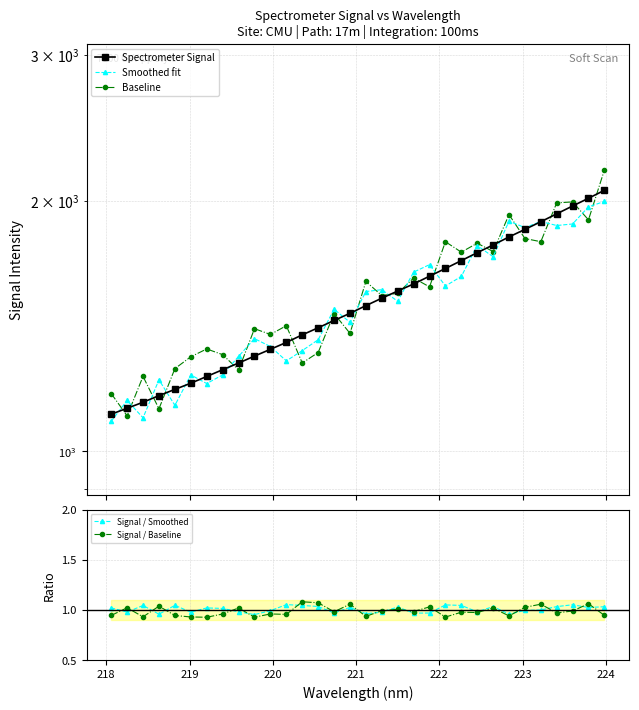

The Spectrometer Signal series shows 1624.7 at 20. True or false?

True